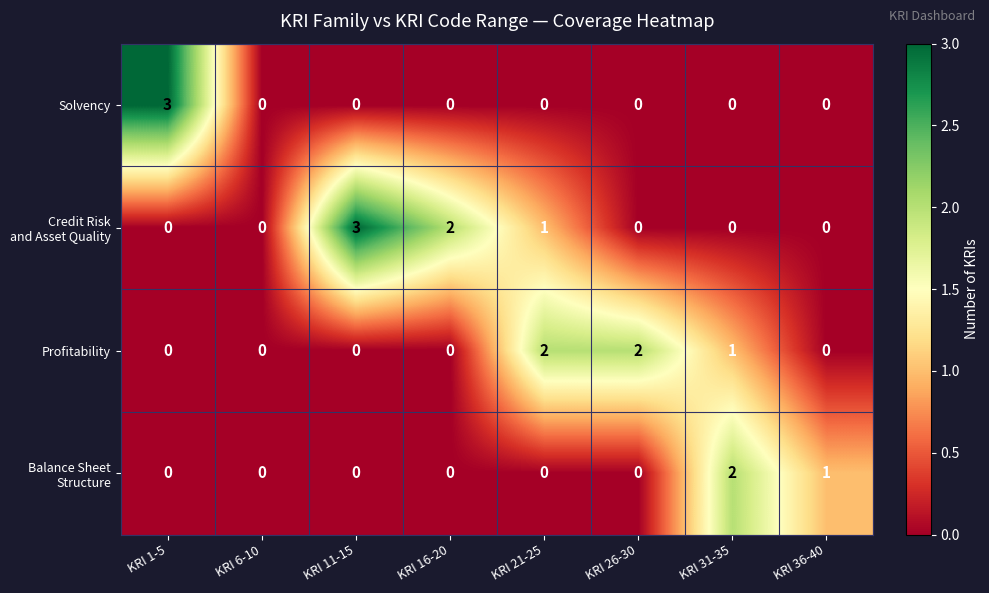

How many series are shown in this chart?

4